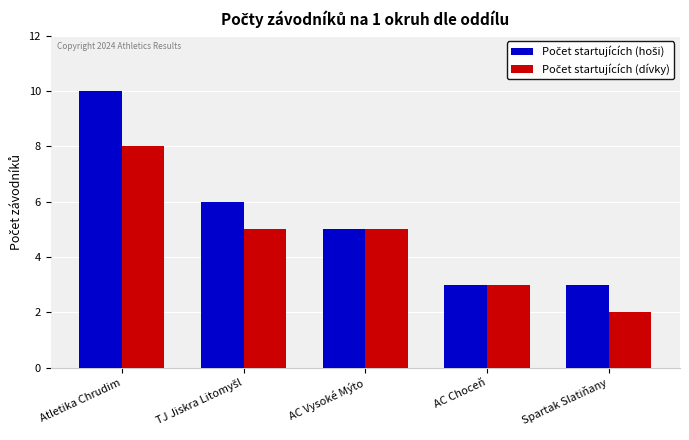

What is the total value across all series at Spartak Slatiňany?

5